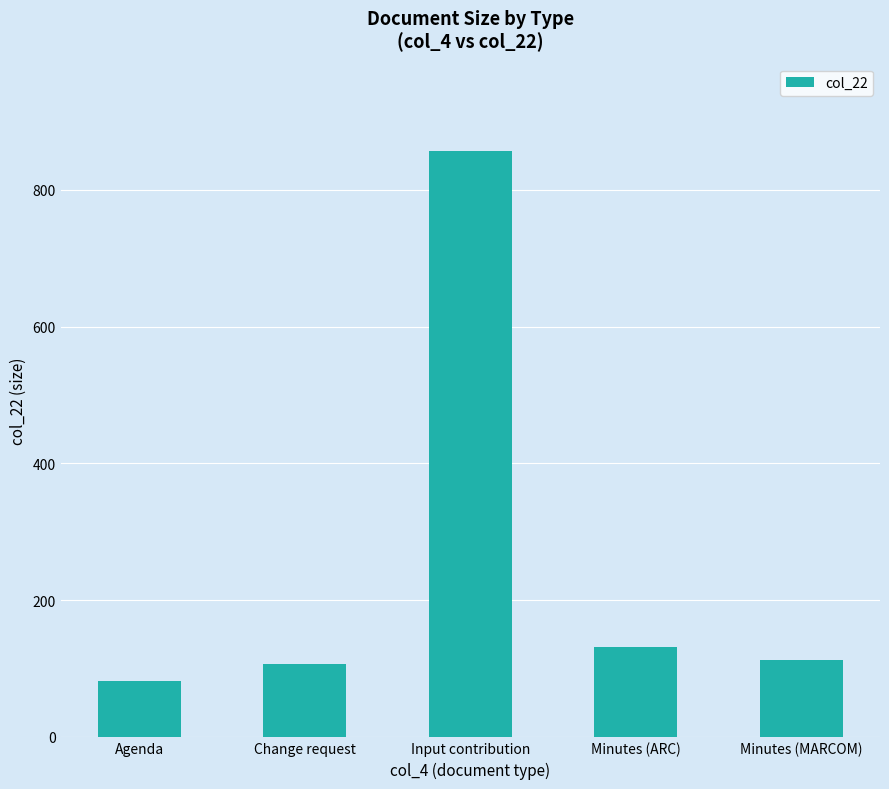

How many data points are less than 112?

2